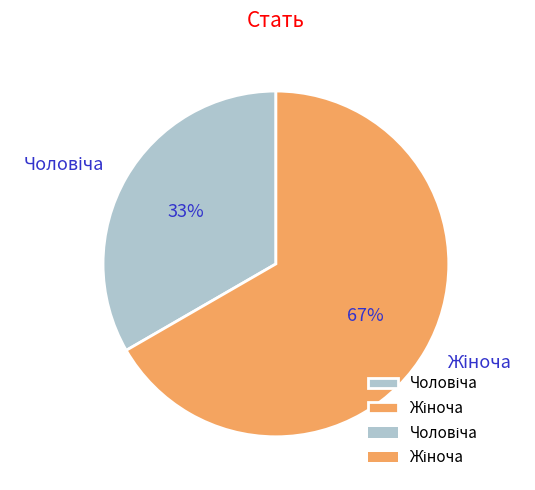

Count the number of slices in the pie.

2